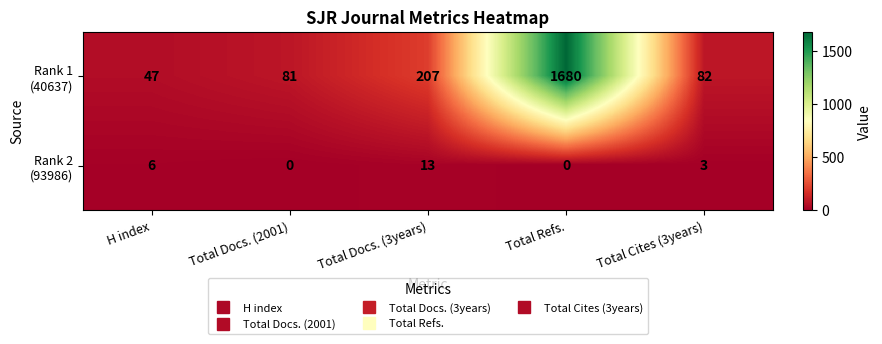

What is the spread (max minus min) of values at Total Docs. (3years)?

194